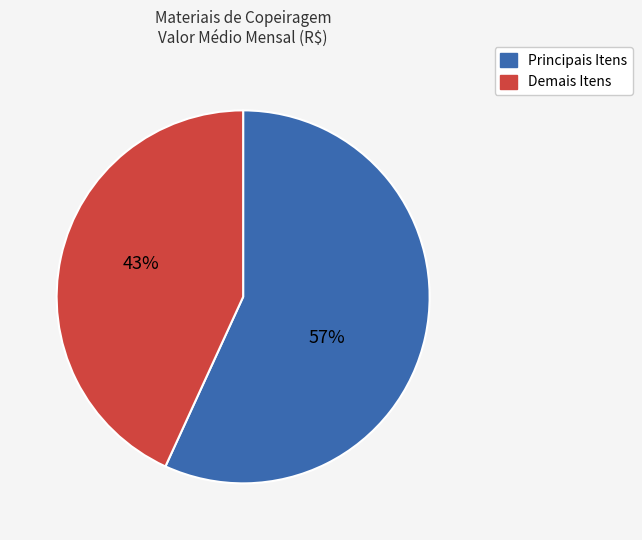

Is there a majority slice in this chart?

Yes